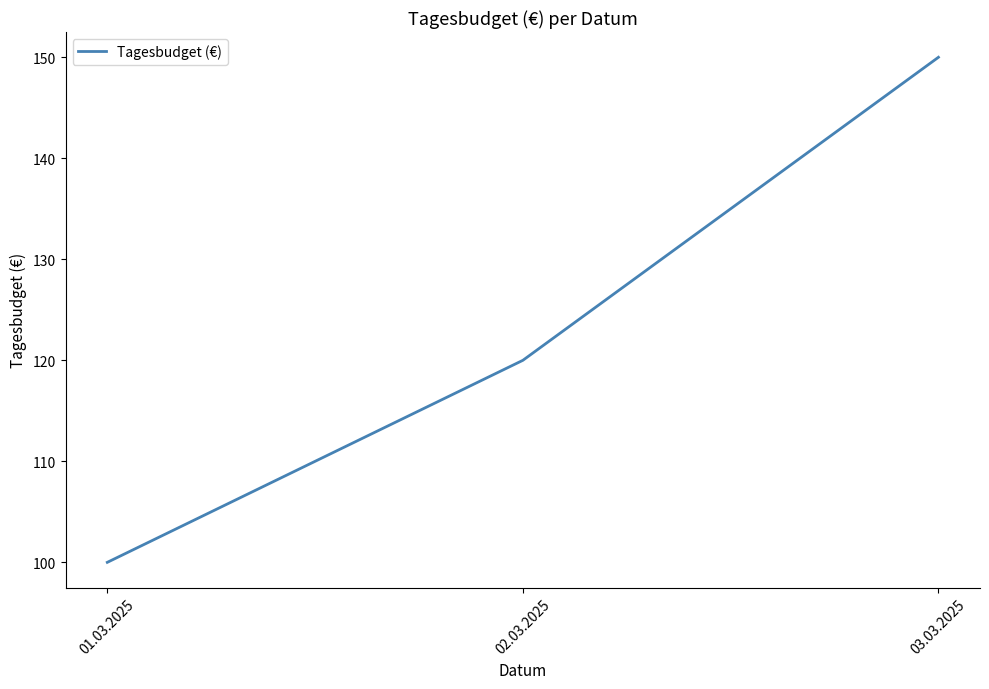

Approximately how many times larger is the value at 03.03.2025 compared to 01.03.2025?

1.5